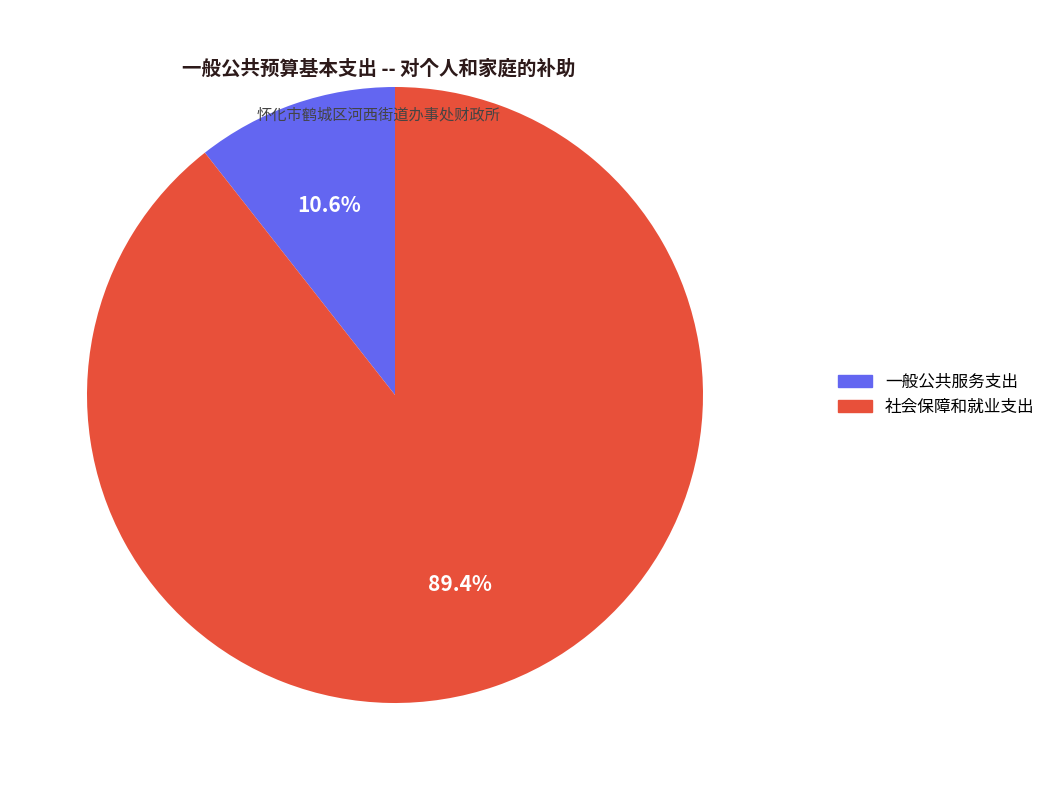

Which has a higher value, 社会保障和就业支出 or 一般公共服务支出?

社会保障和就业支出